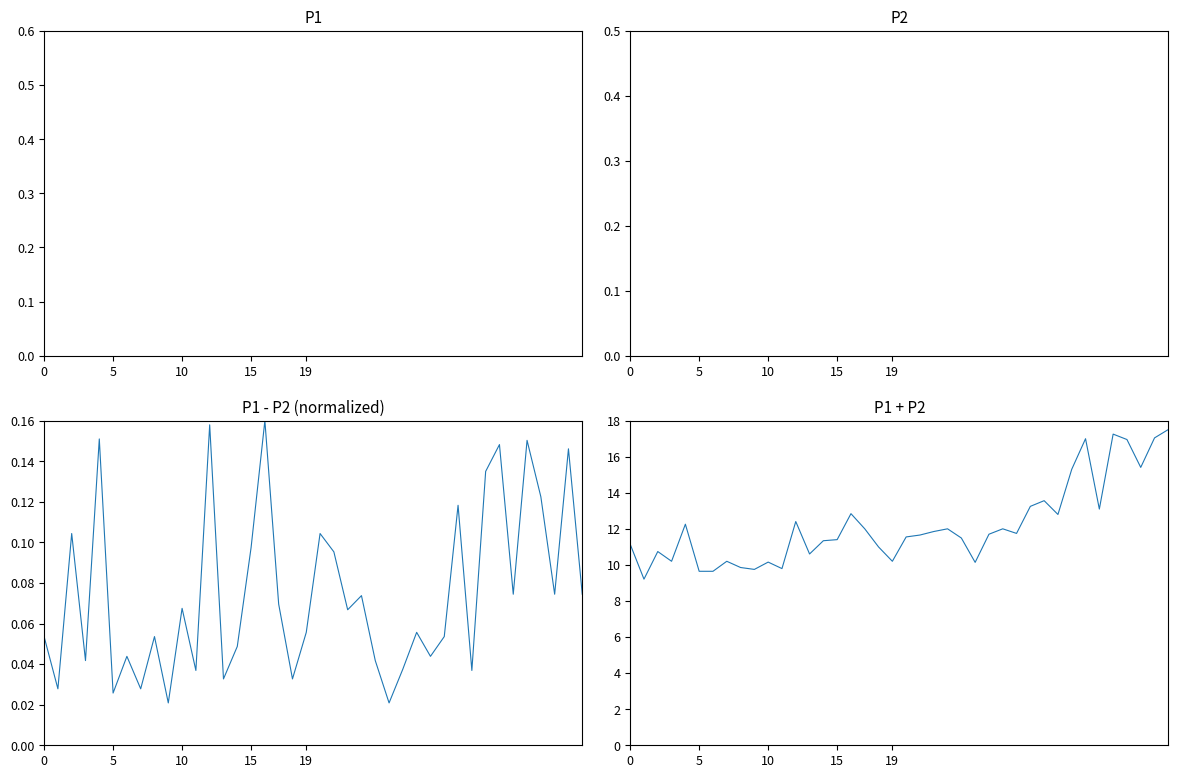

What is the label of the 6th point from the right?

34